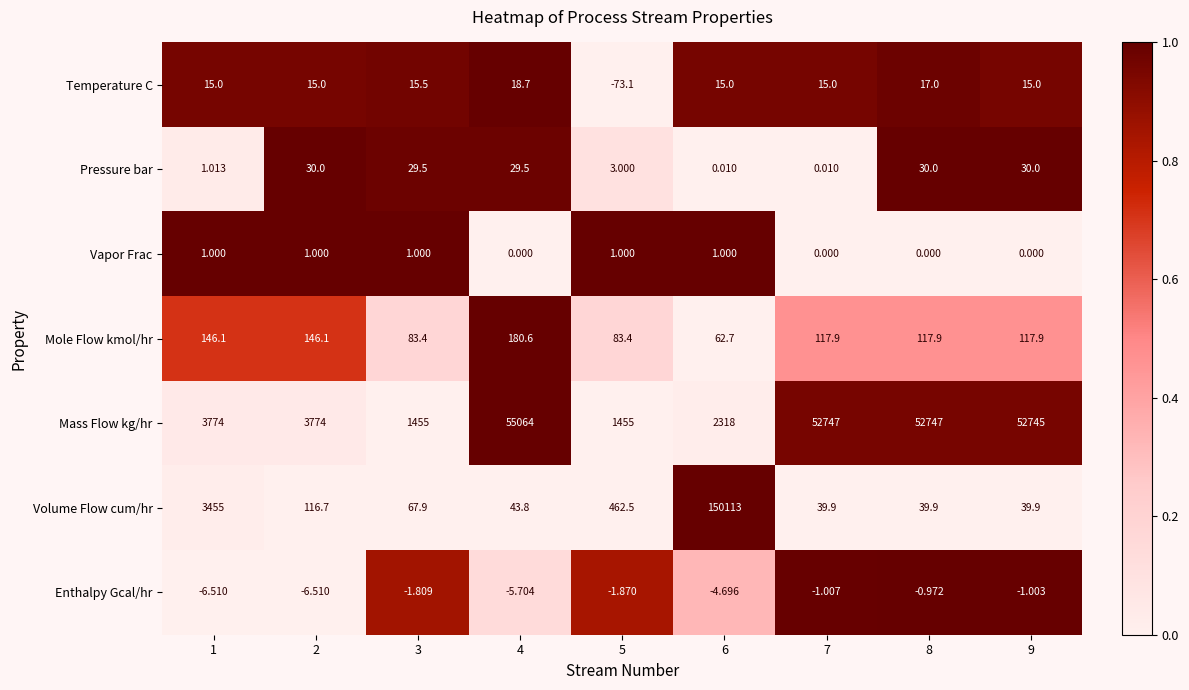

What is the difference between the highest and lowest values at 4?

55069.7